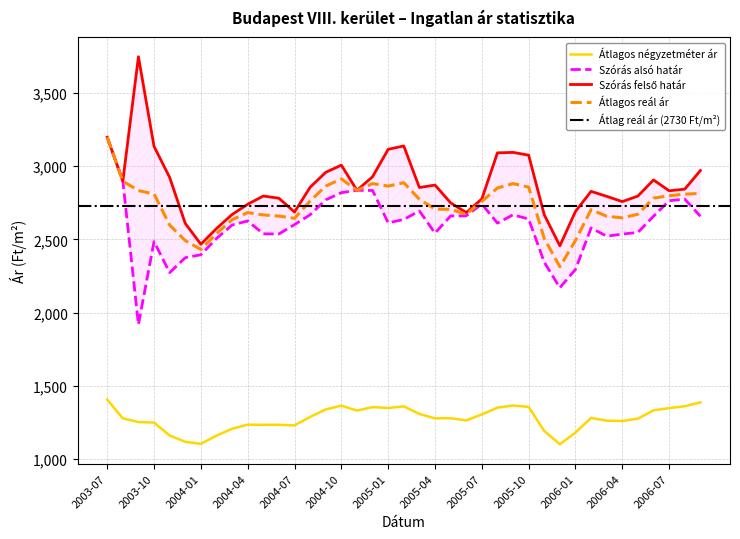

True or false: Szórás felső határ and Átlagos négyzetméter ár cross at least once.

False